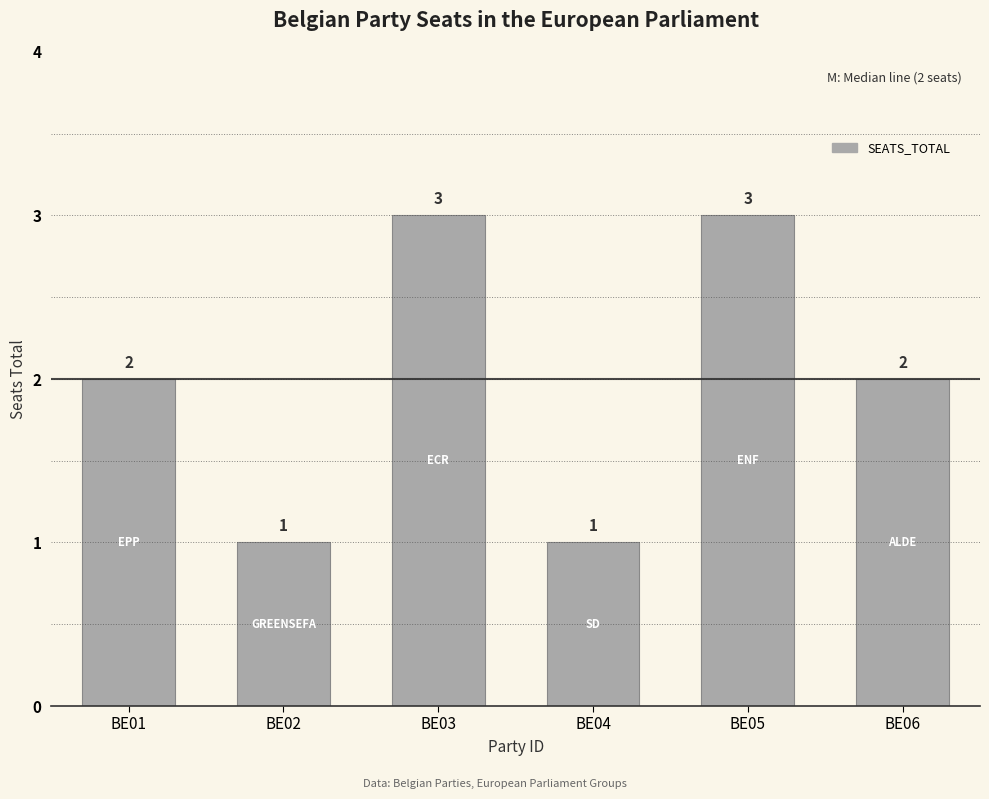

How many bars are there in total?

6